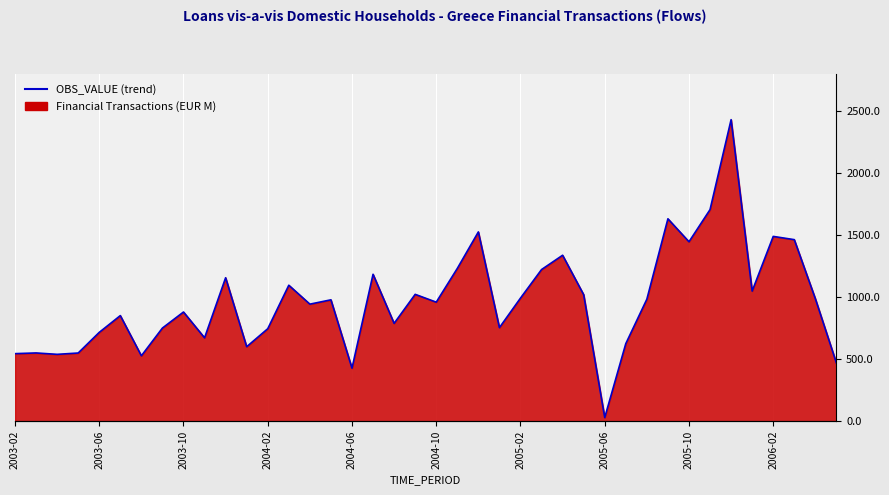

What is the greatest value displayed?

2431.5